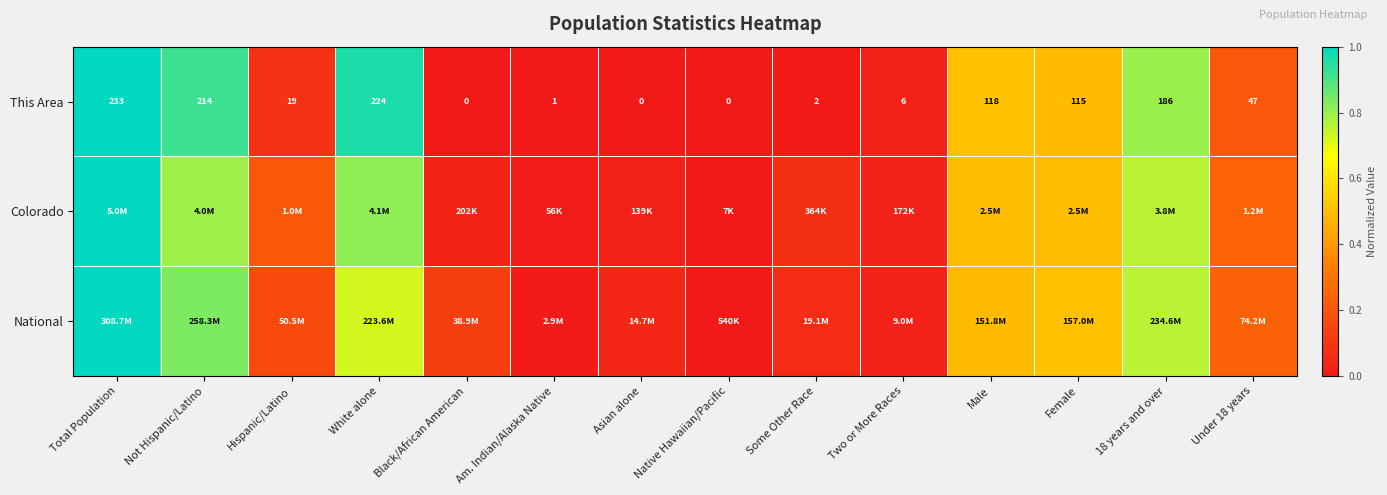

Where is This Area nearest to the value 116?

Female